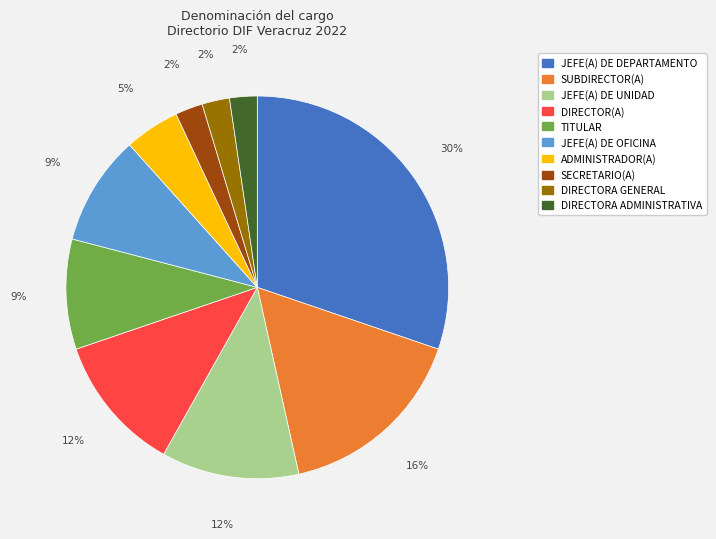

Do TITULAR and DIRECTORA GENERAL together represent more than half of the pie?

No